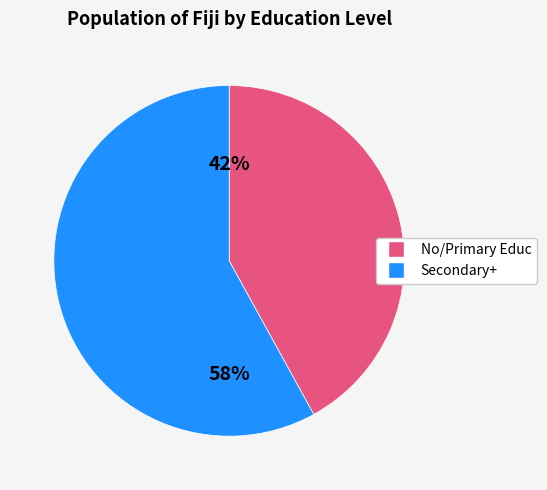

Does any single category account for the majority?

Yes